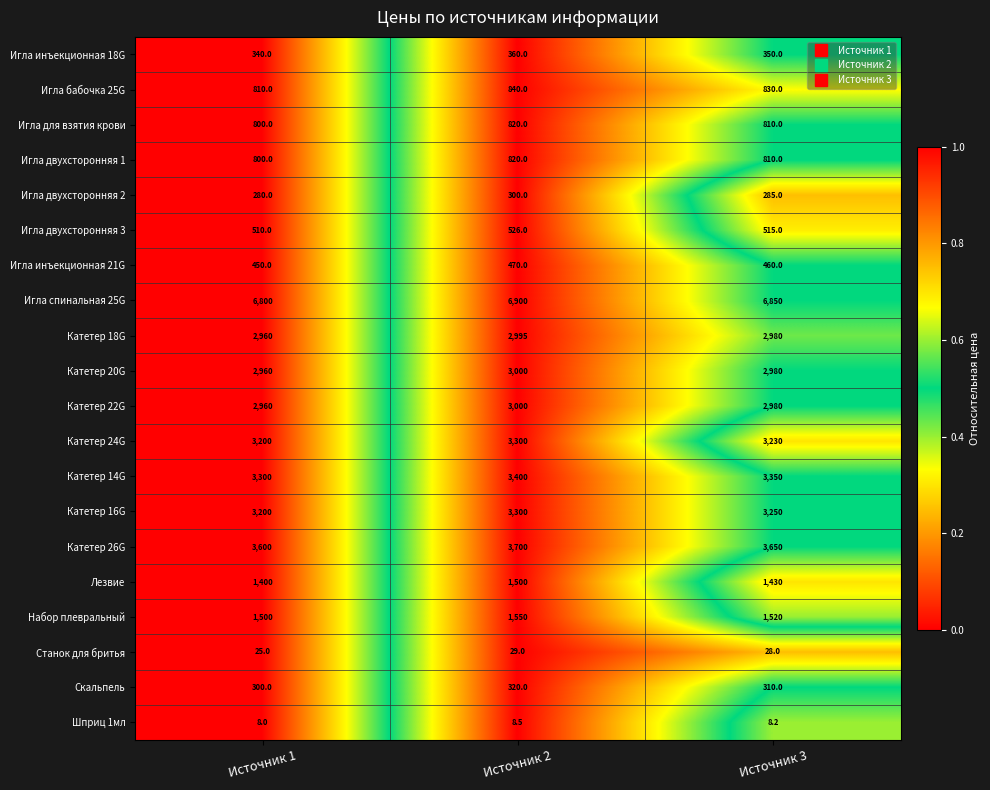

The value of Игла для взятия крови at Источник 3 is 810.0. True or false?

True